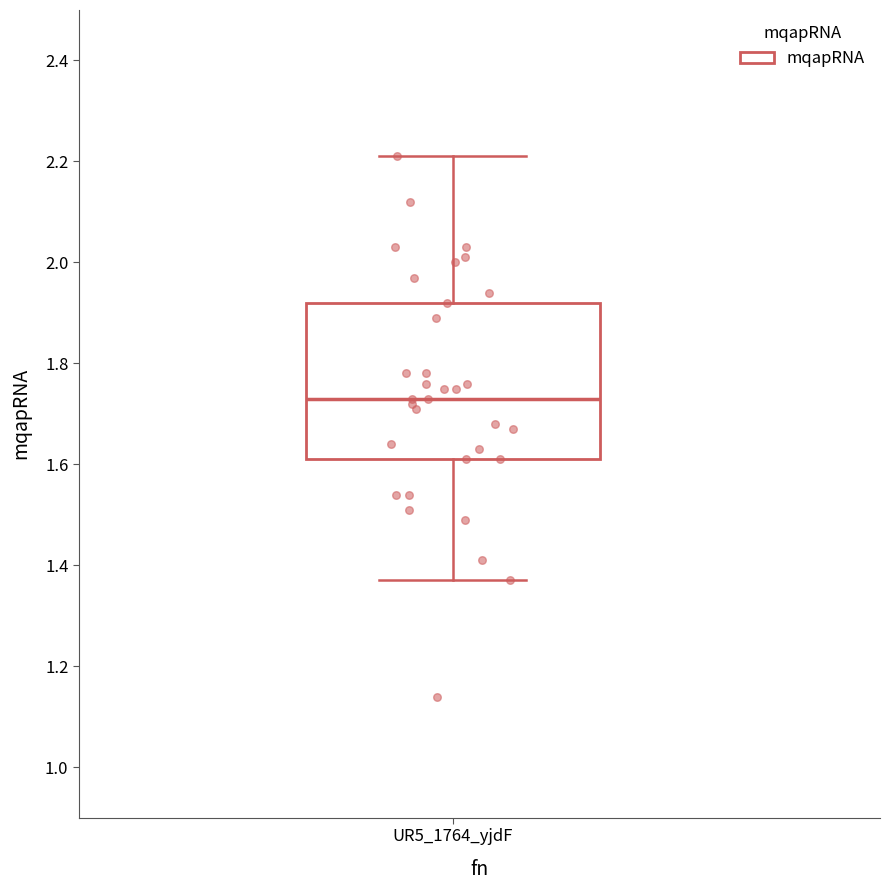

Read this box plot against the y-axis: the position of the median line, the range covered by the box, and the ends of both whiskers. The values are not printed on the chart, so give them approximately, as read against the axis.

median 1.74, box 1.62 to 1.92, whiskers 1.38 to 2.22